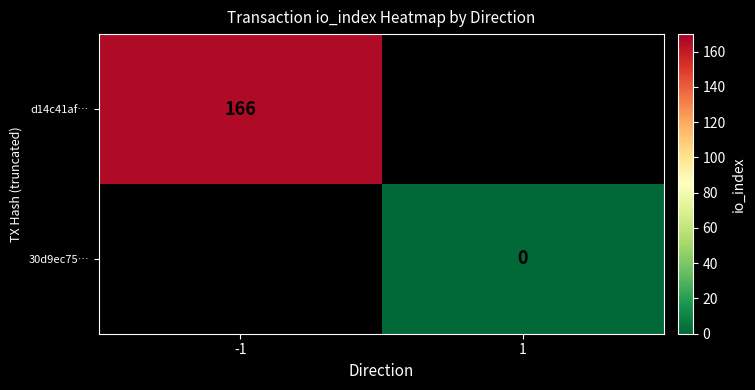

What is the greatest value displayed?

166.0